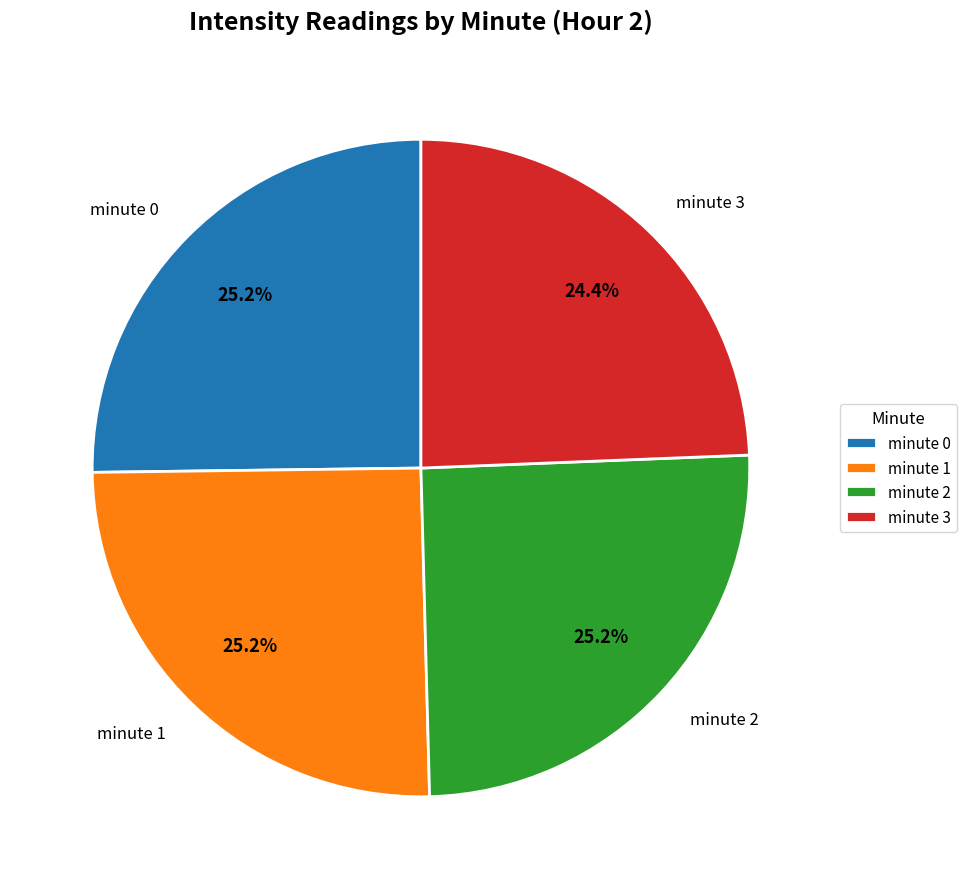

How many slices are in this pie chart?

4